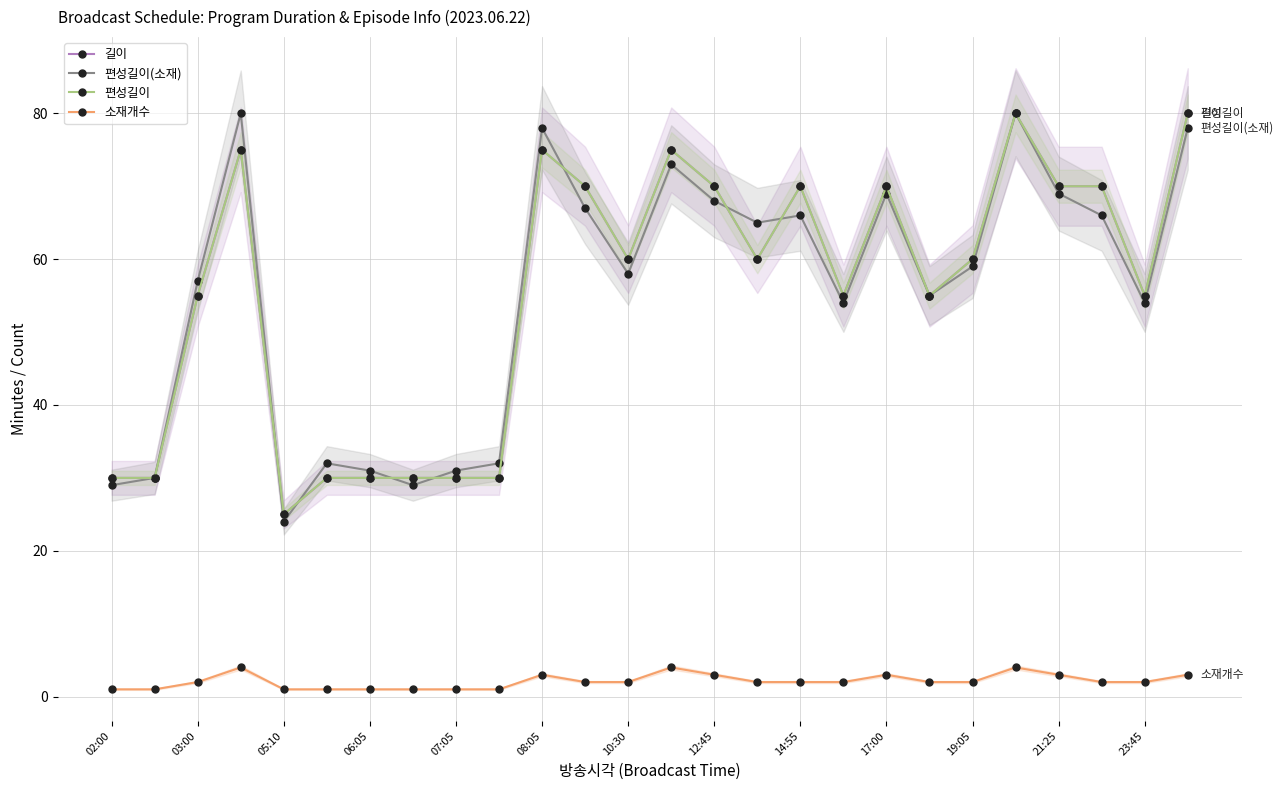

Which series has the largest total across all categories?

길이